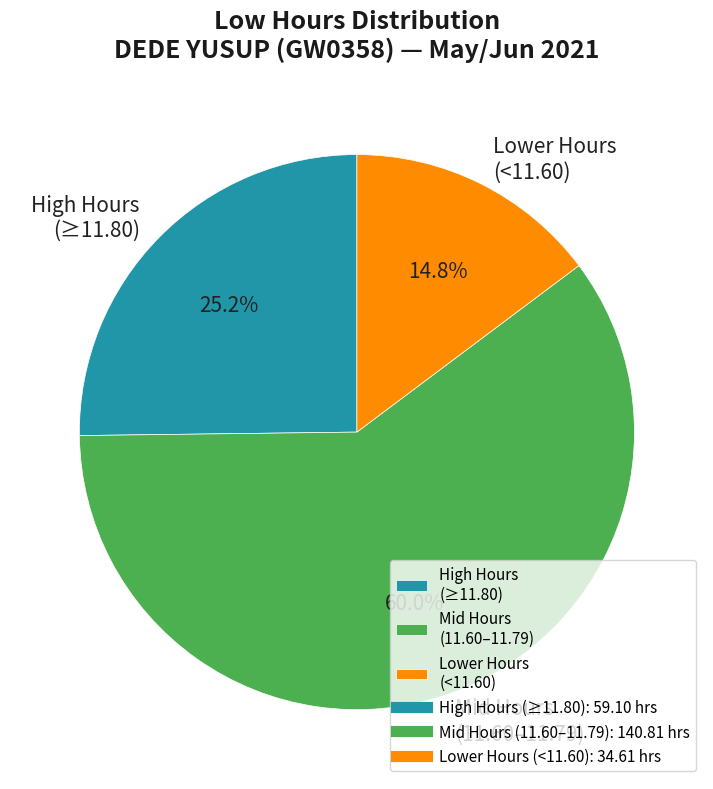

What is the total percentage of Mid Hours (11.60–11.79) and High Hours (≥11.80)?

85.2%